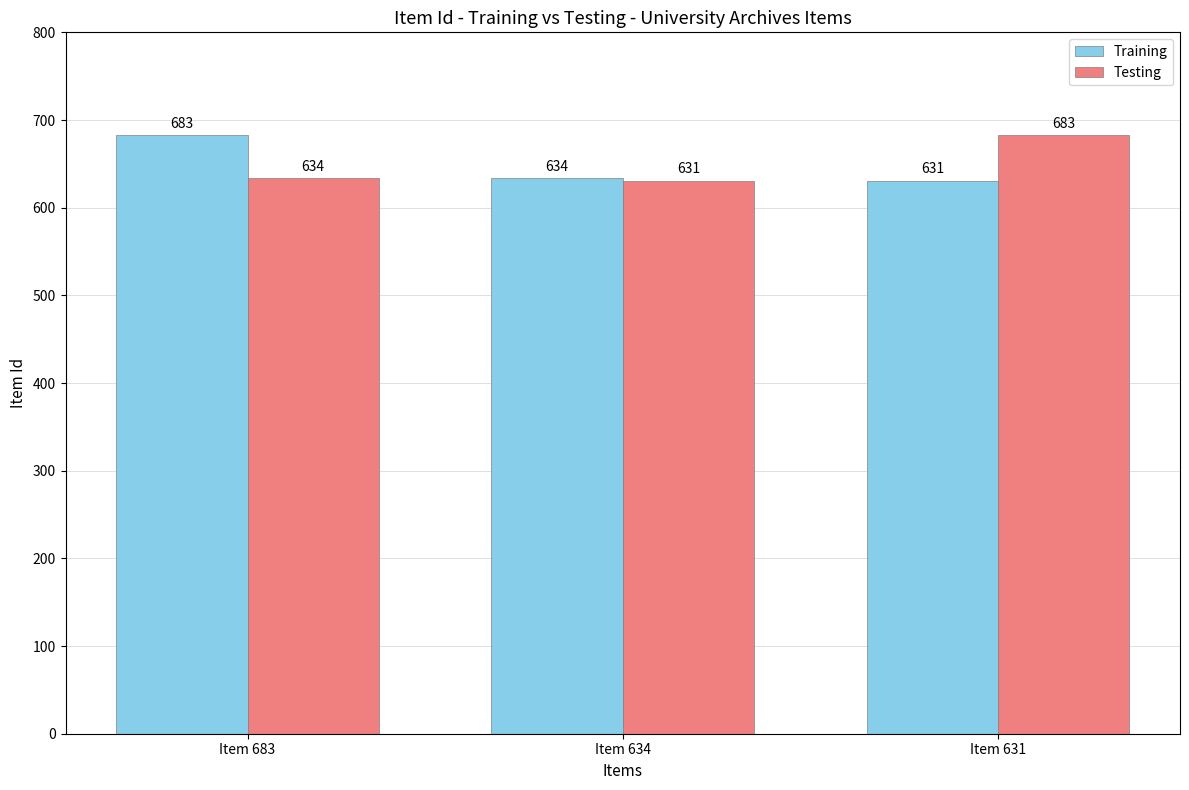

The value of Testing at Item 683 is 634. True or false?

True